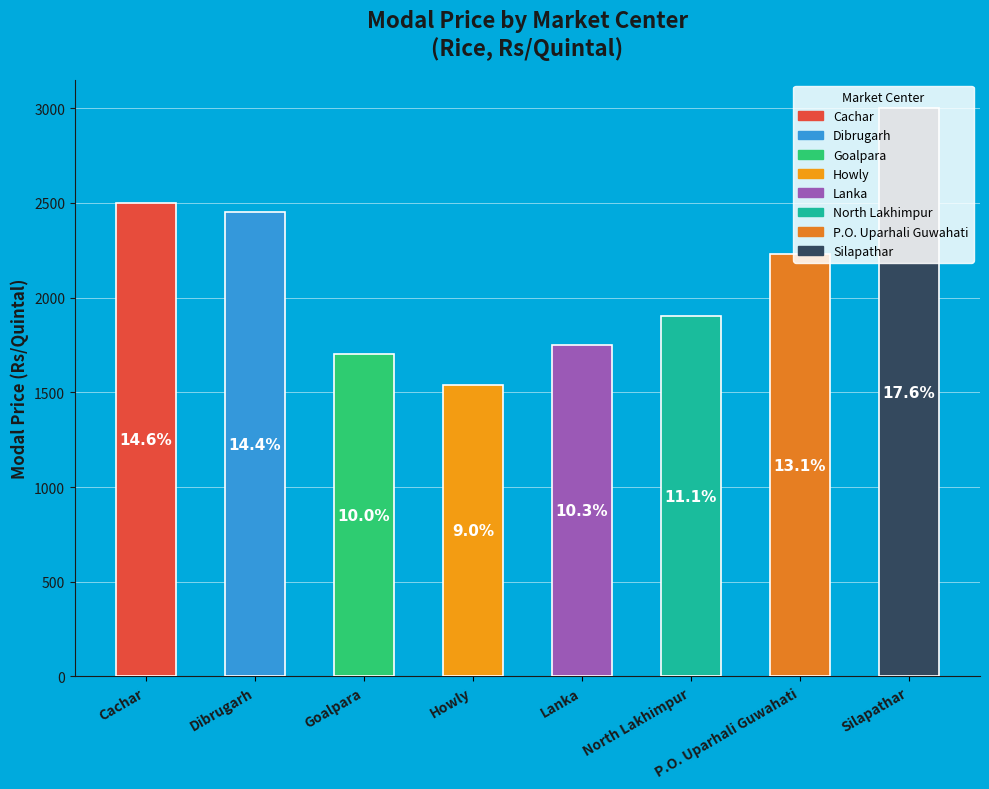

The North Lakhimpur slice represents 1% of the pie. True or false?

False